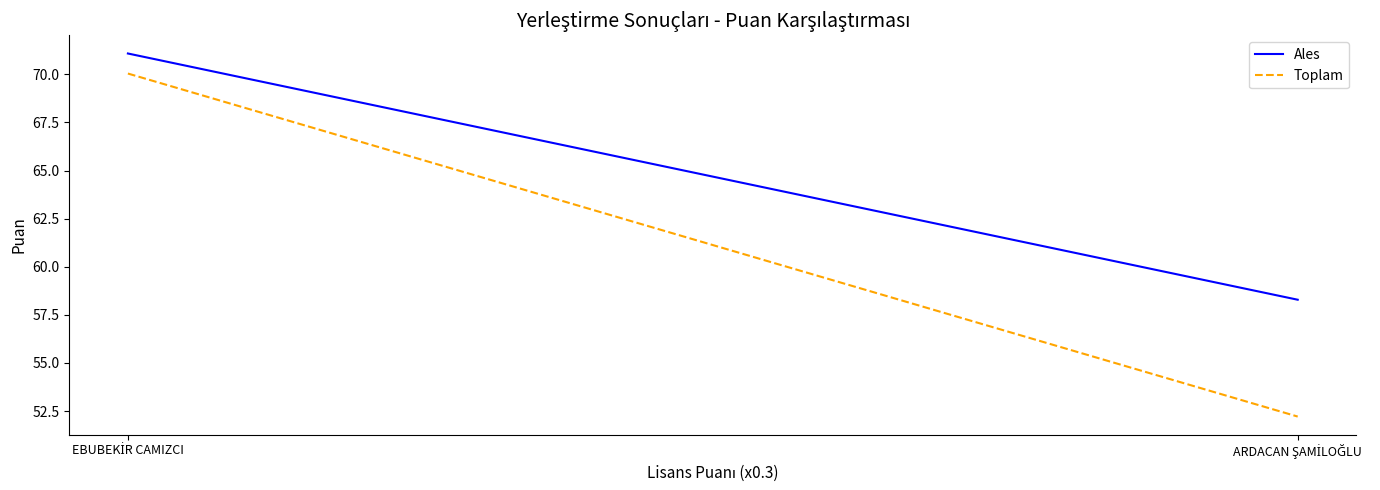

What is the difference between the highest and lowest values at ARDACAN ŞAMİLOĞLU?

6.1